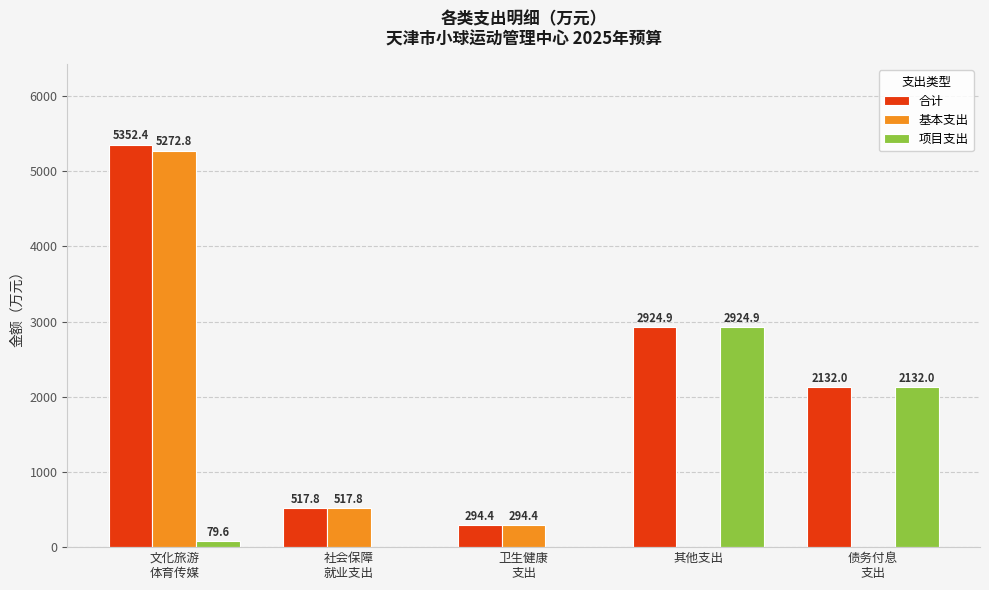

What are all the series names shown in the legend?

合计, 基本支出, 项目支出